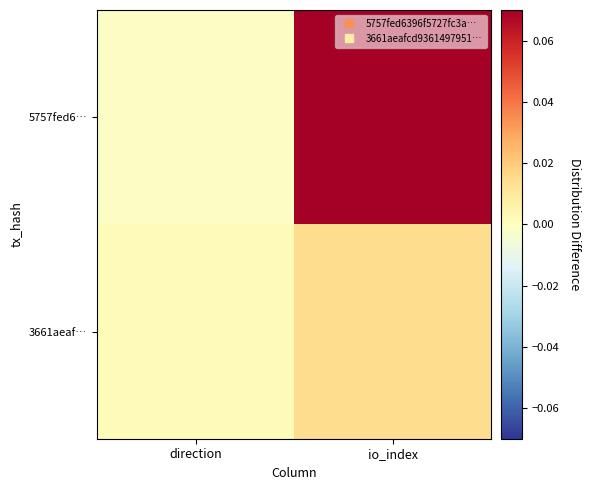

Reading left to right, transcribe all the data shown in this chart.

5757fed6…: direction=-0.0	io_index=0.1
3661aeaf…: direction=0.0	io_index=0.0